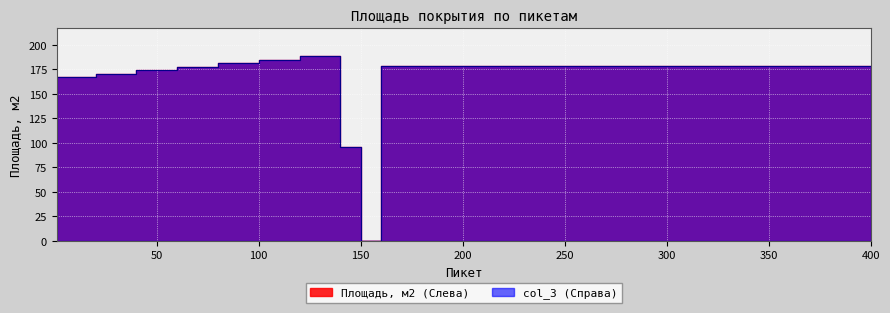

Is the value of col_3 (Справа) at 150 greater than the value of Площадь, м2 (Слева) at 80?

No